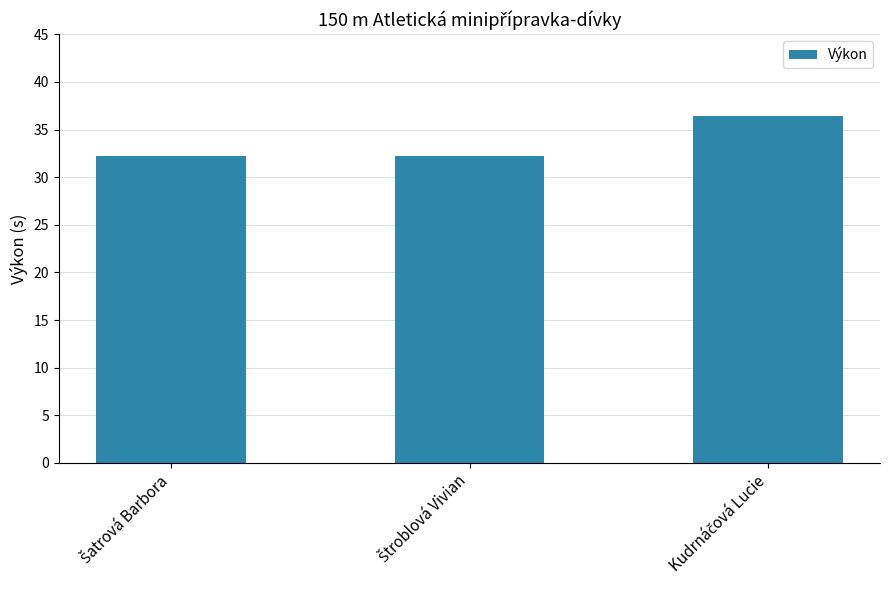

What is the difference between the maximum and second lowest values?

4.2